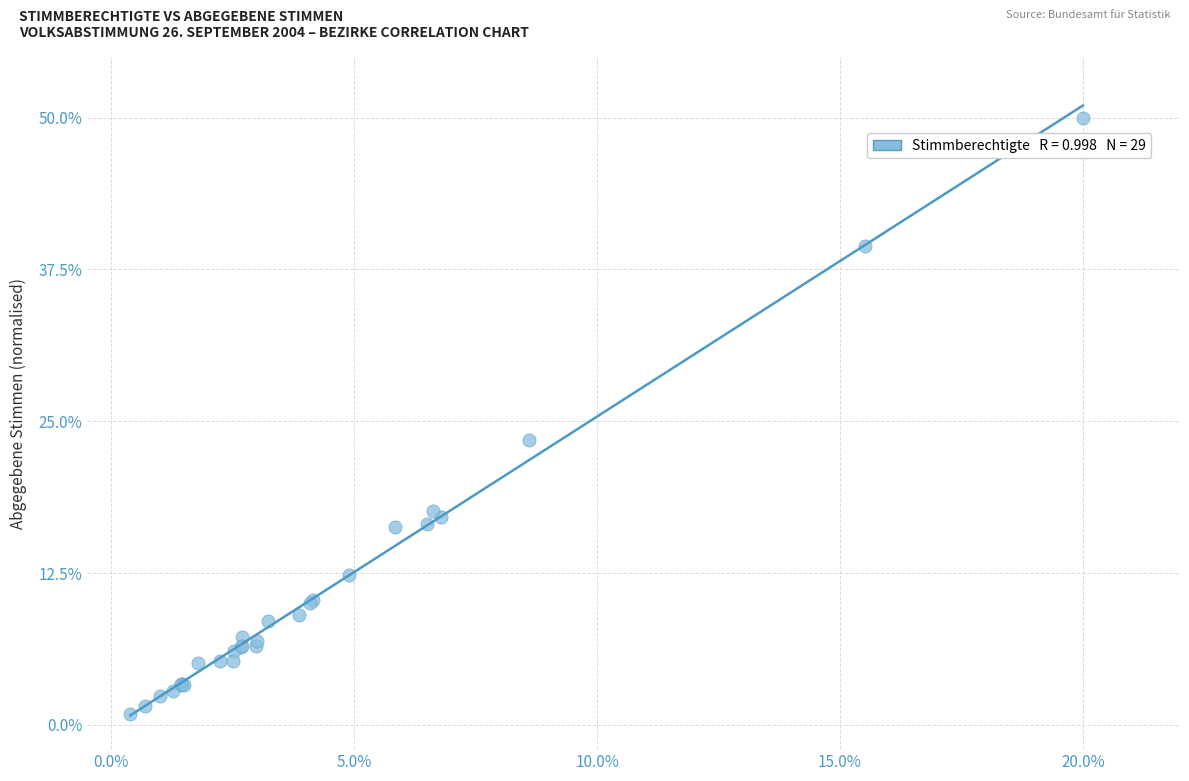

What Y value in the scatter plot is closest to 25?

23.5